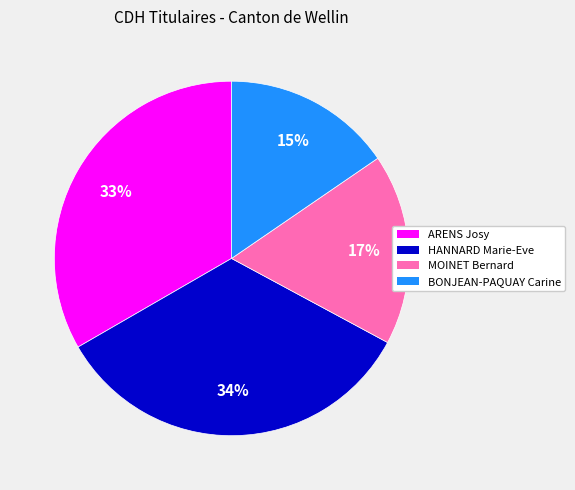

What is the ratio of the value at BONJEAN-PAQUAY Carine to the value at ARENS Josy?

0.5